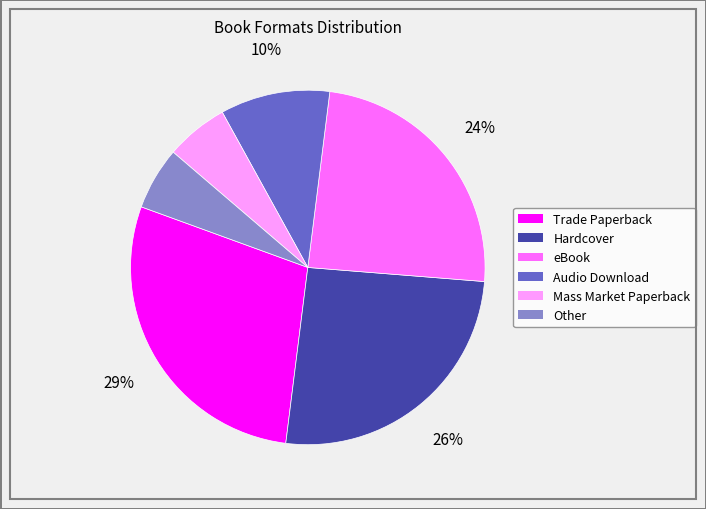

Is eBook the majority of the pie?

No